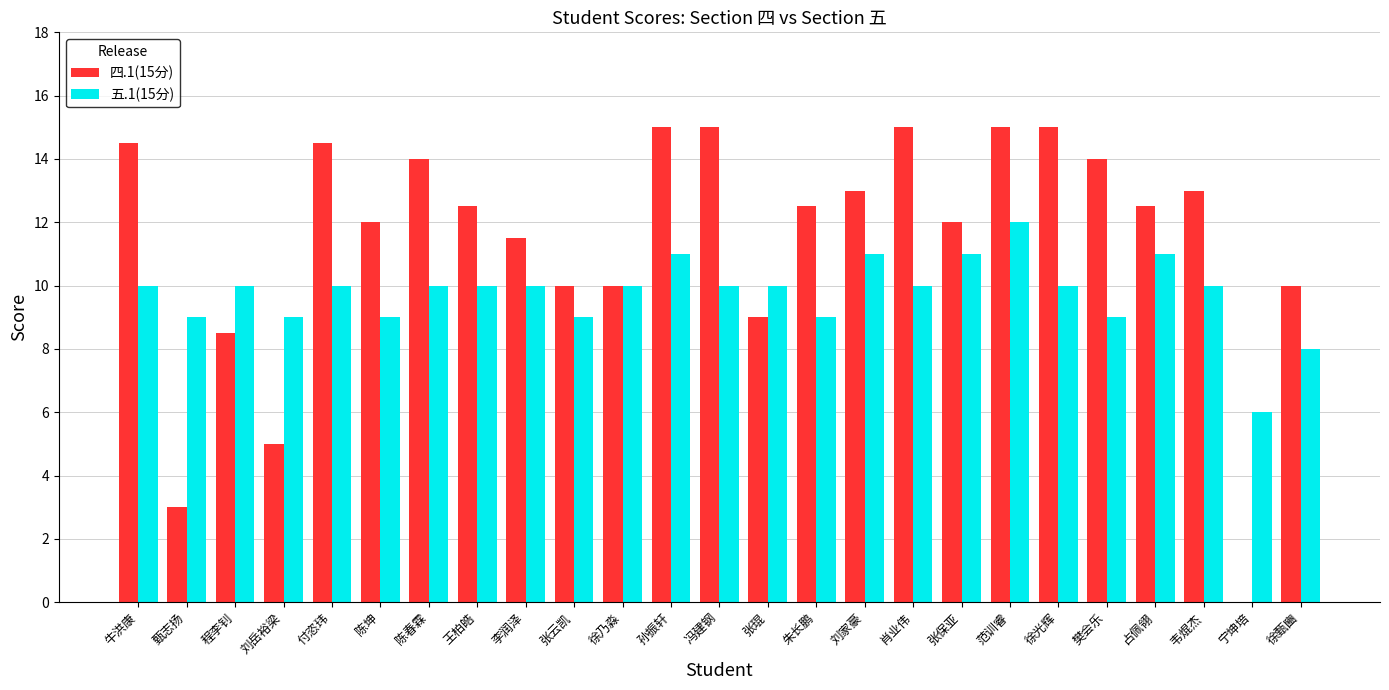

The 五.1(15分) series shows 5.2 at 刘家豪. True or false?

False